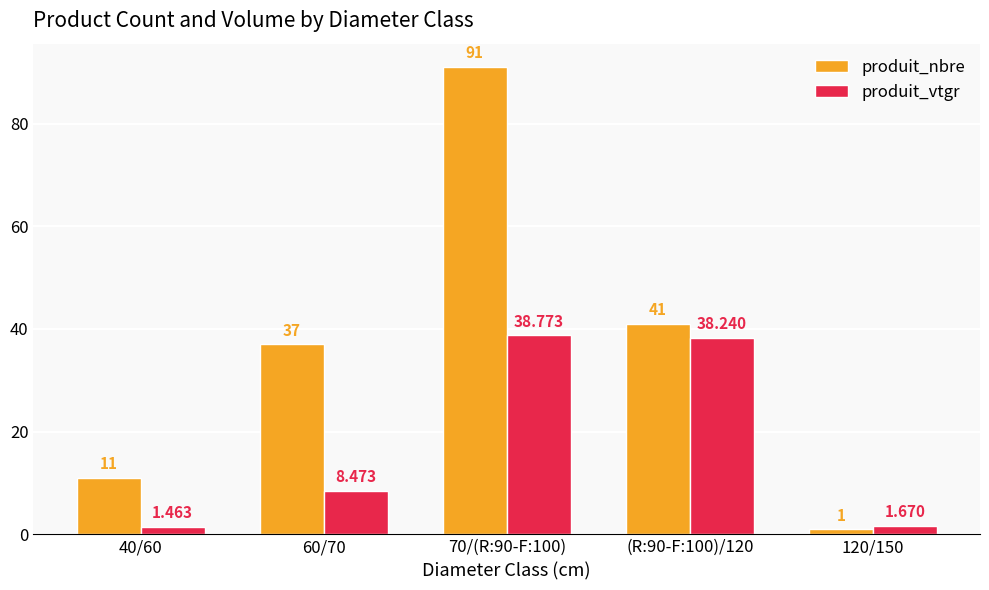

List the series in order of their overall mean, highest first.

produit_nbre, produit_vtgr